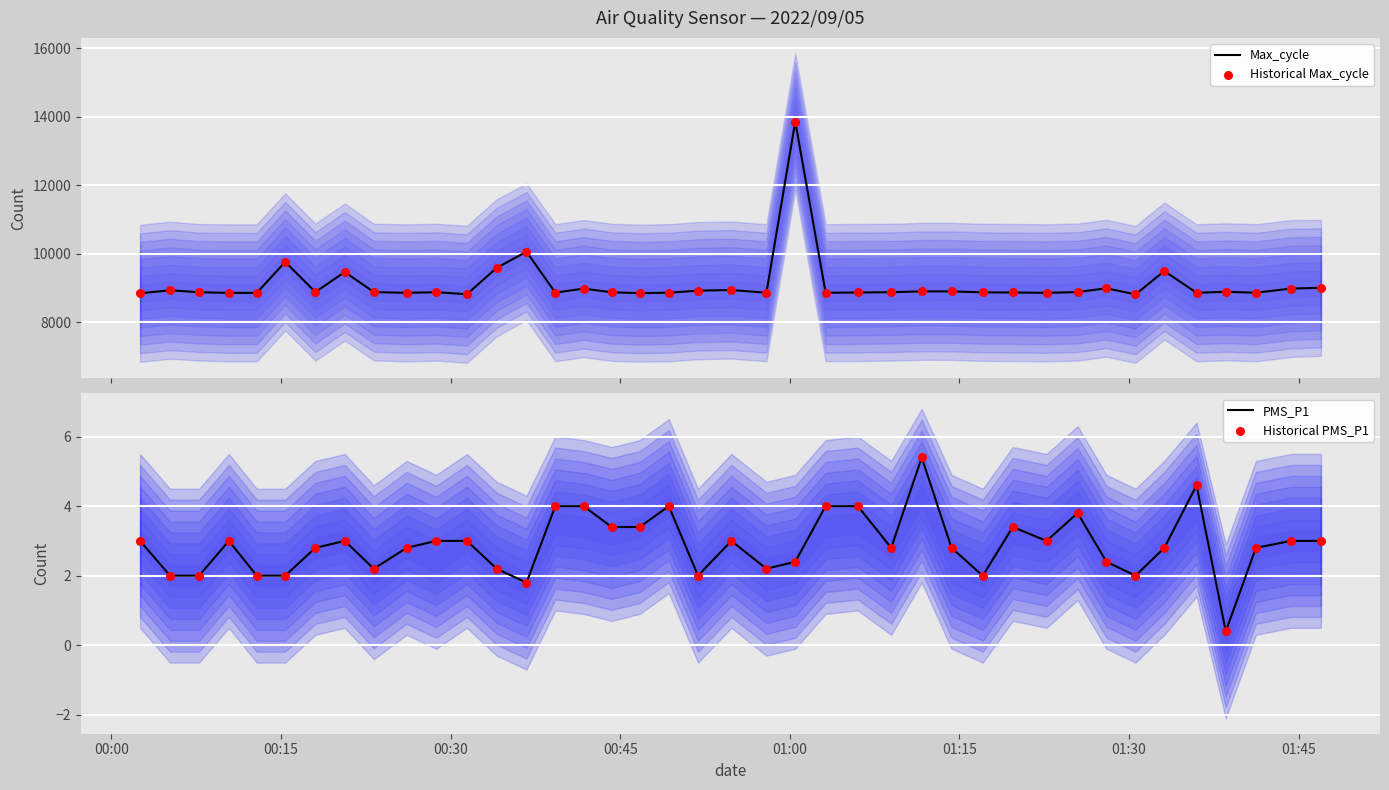

Which series has the largest total across all categories?

Max_cycle